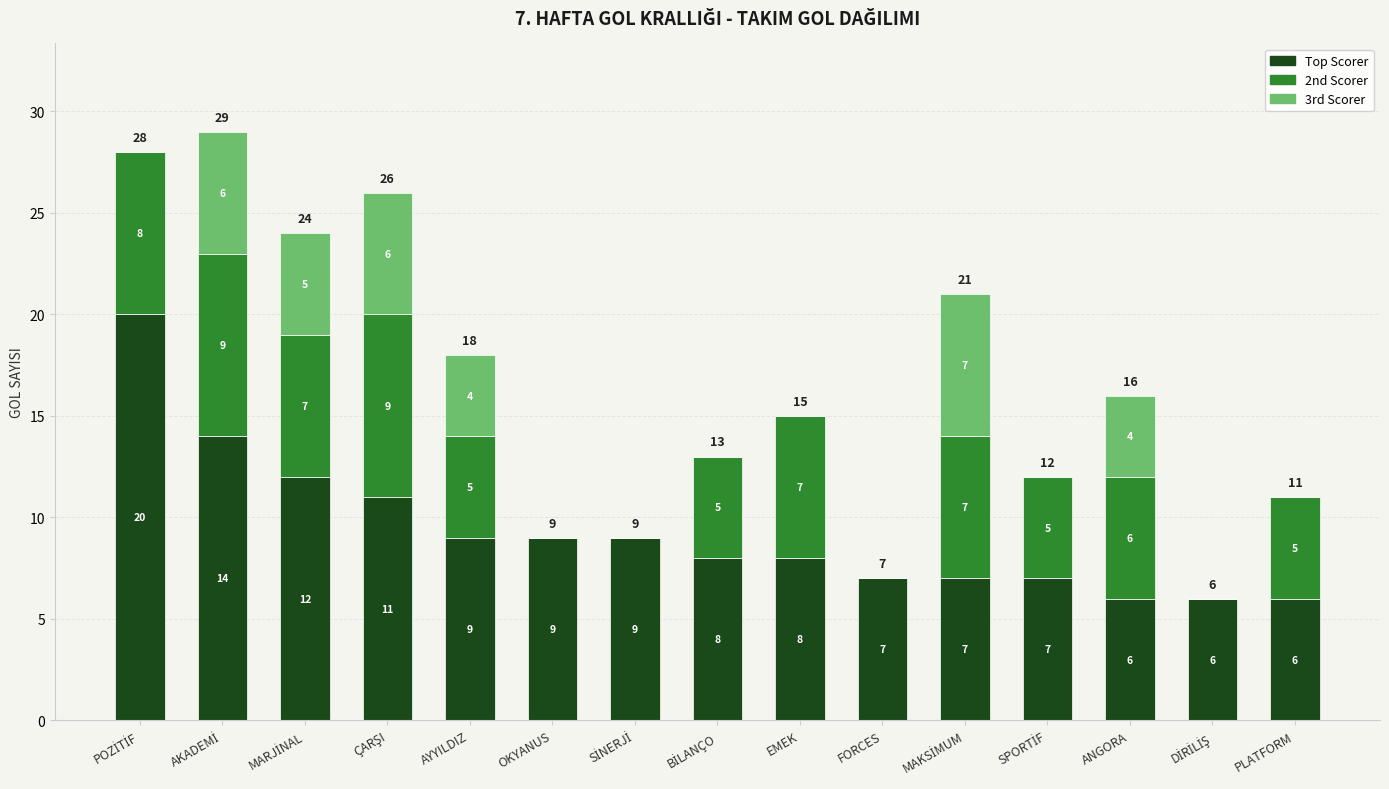

What is the sum of all Top Scorer values?

139